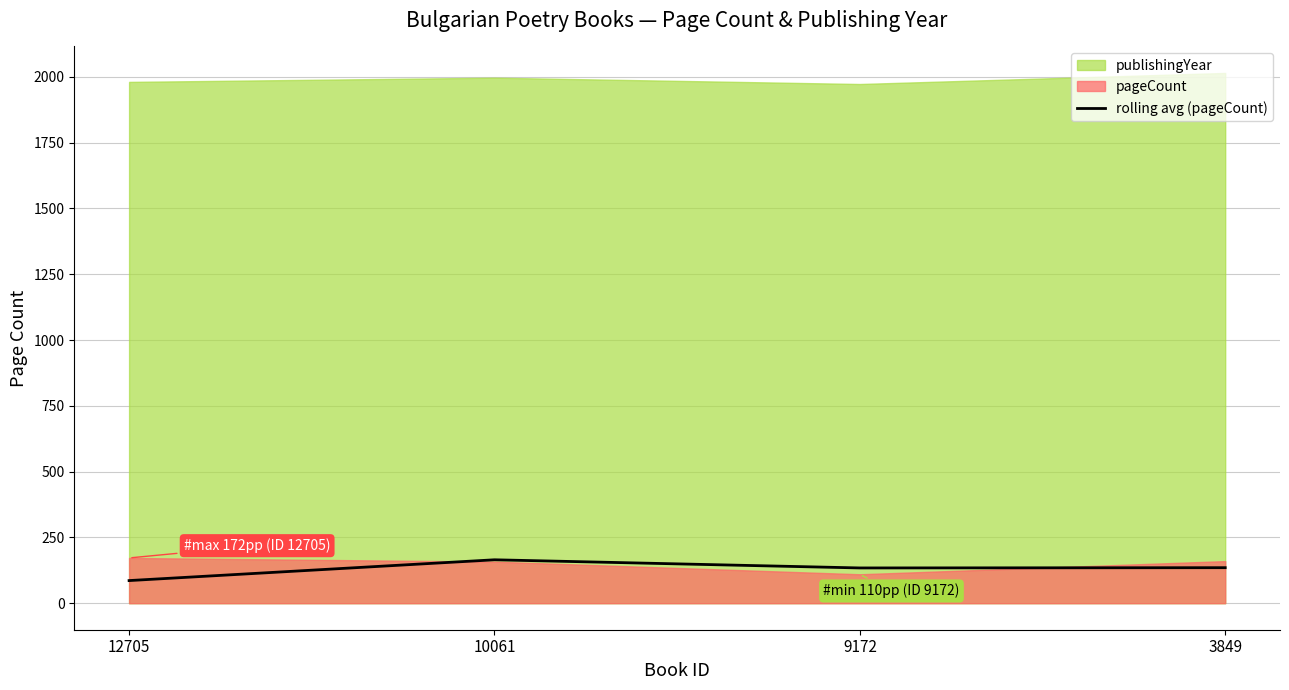

Which label corresponds to the smallest value in the chart?

12705